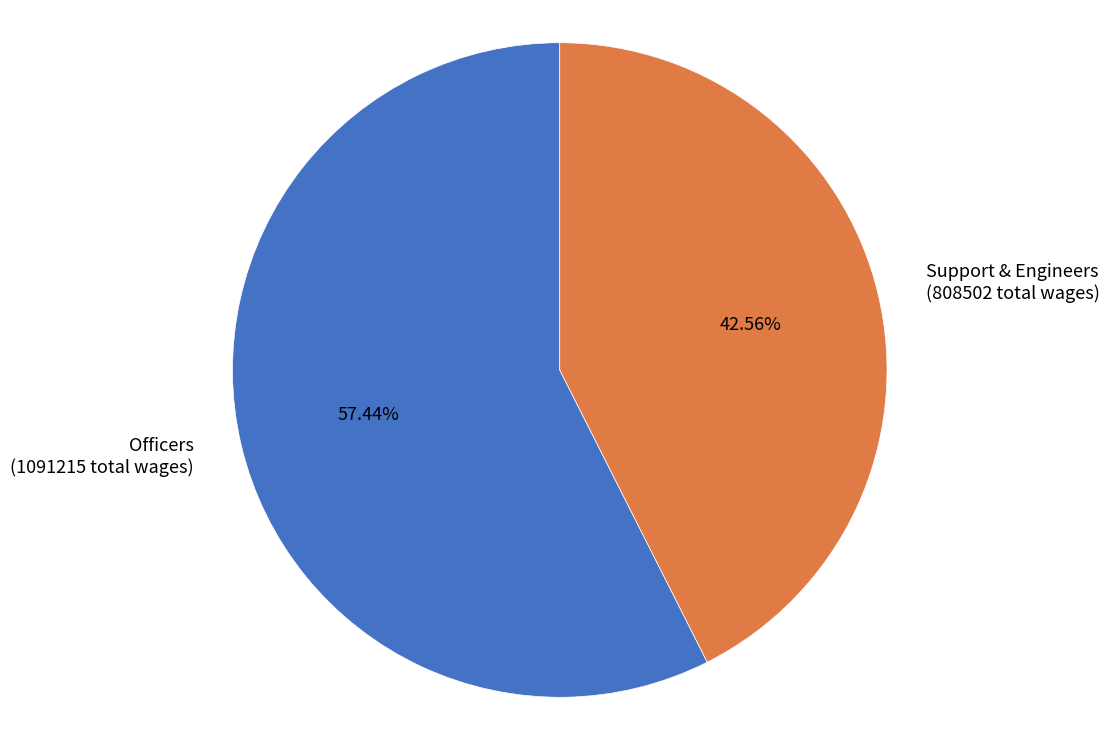

Is Officers (1091215 total wages) the majority of the pie?

Yes